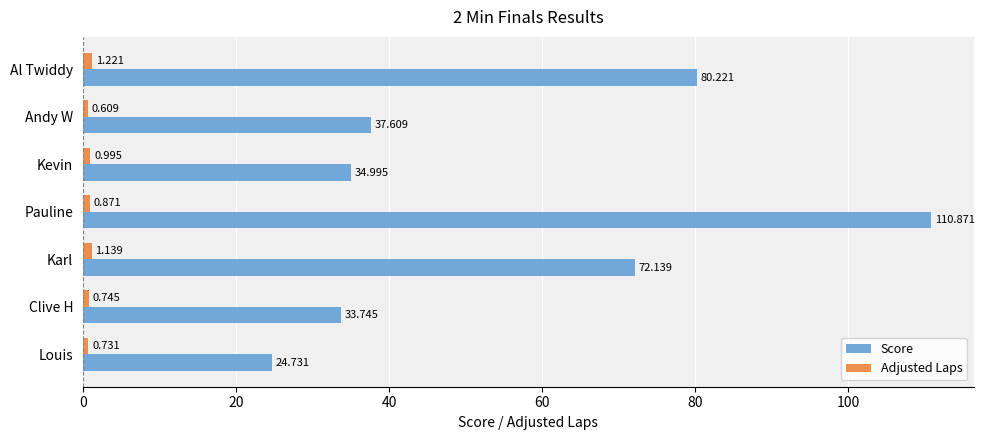

Which series has the largest total across all categories?

Score